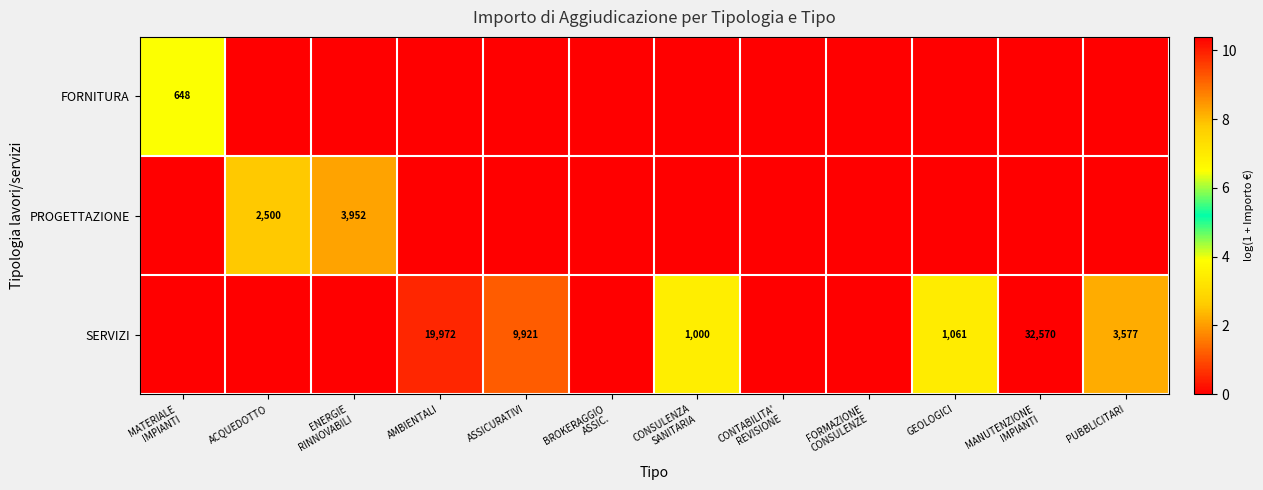

Between PUBBLICITARI and FORMAZIONE
CONSULENZE, which is larger?

PUBBLICITARI